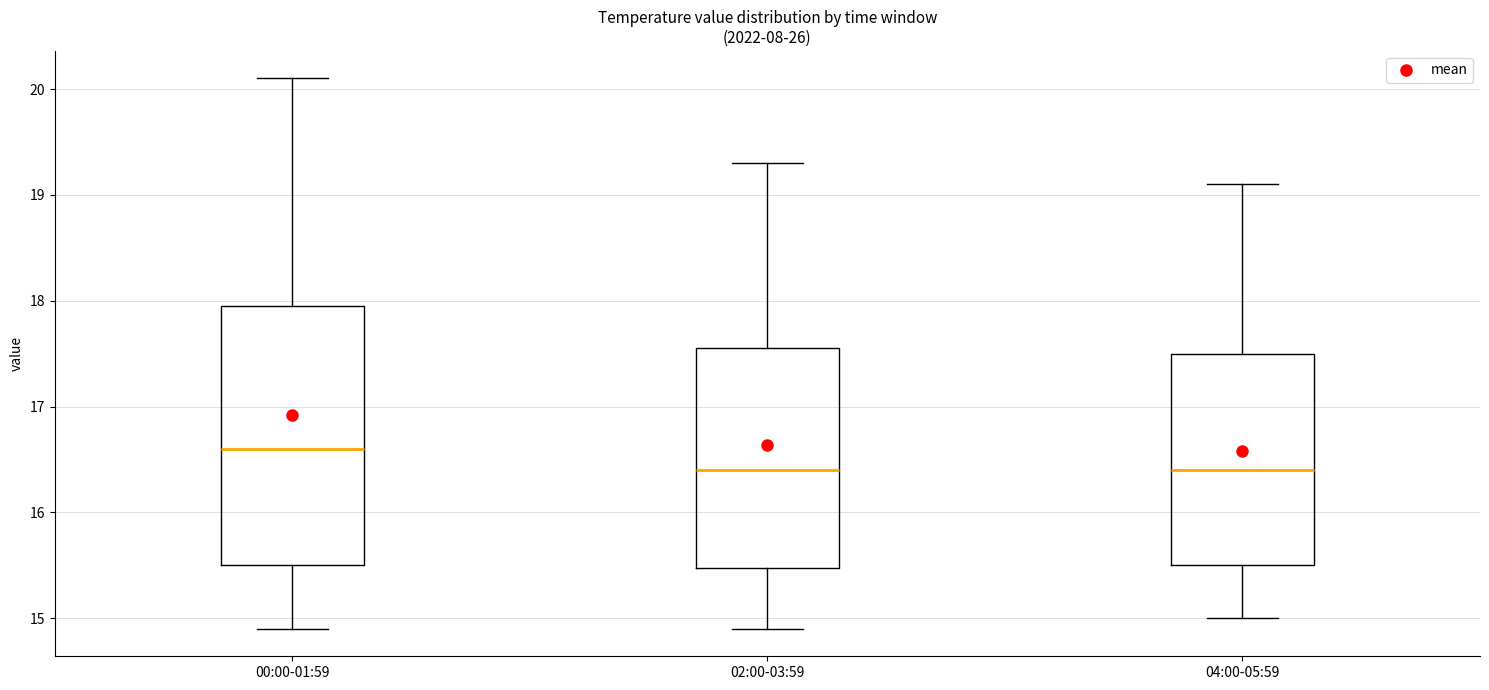

Which box has the highest median line?

00:00-01:59